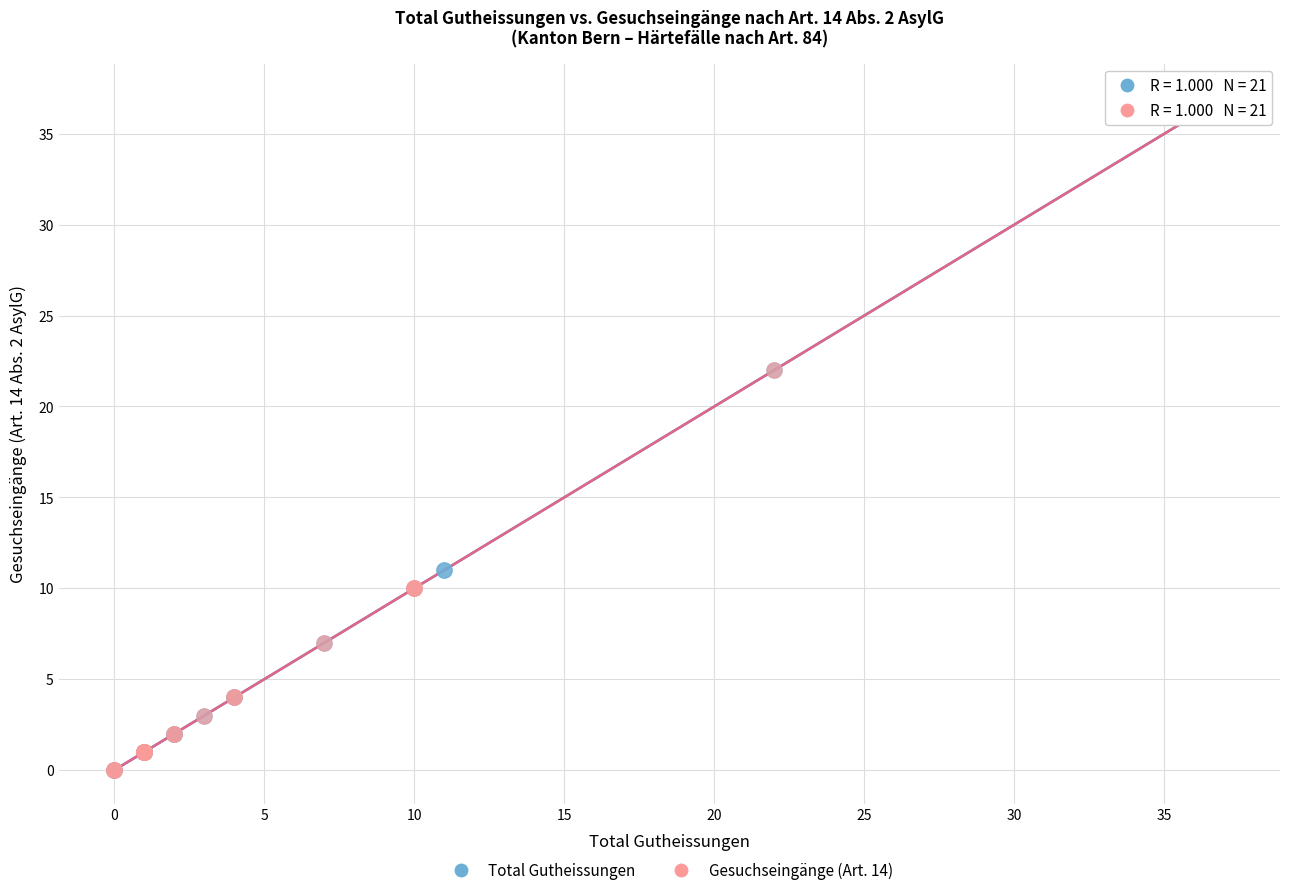

Which series has the widest spread of Y values?

Total Gutheissungen